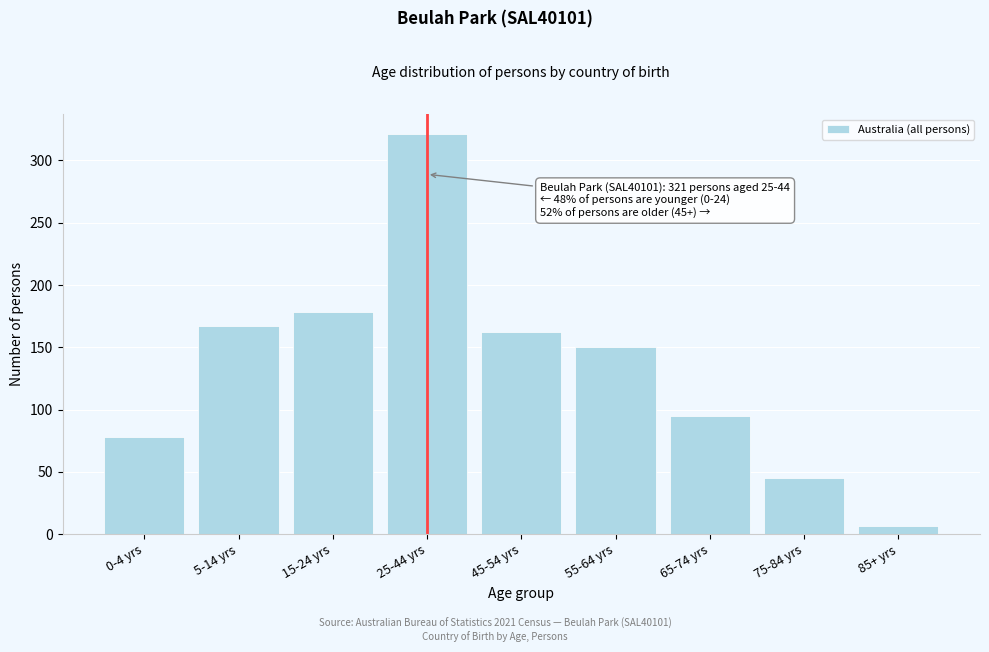

Reading right to left, transcribe all the data shown in this chart.

85+ yrs=7	75-84 yrs=45	65-74 yrs=95	55-64 yrs=150	45-54 yrs=162	25-44 yrs=321	15-24 yrs=178	5-14 yrs=167	0-4 yrs=78